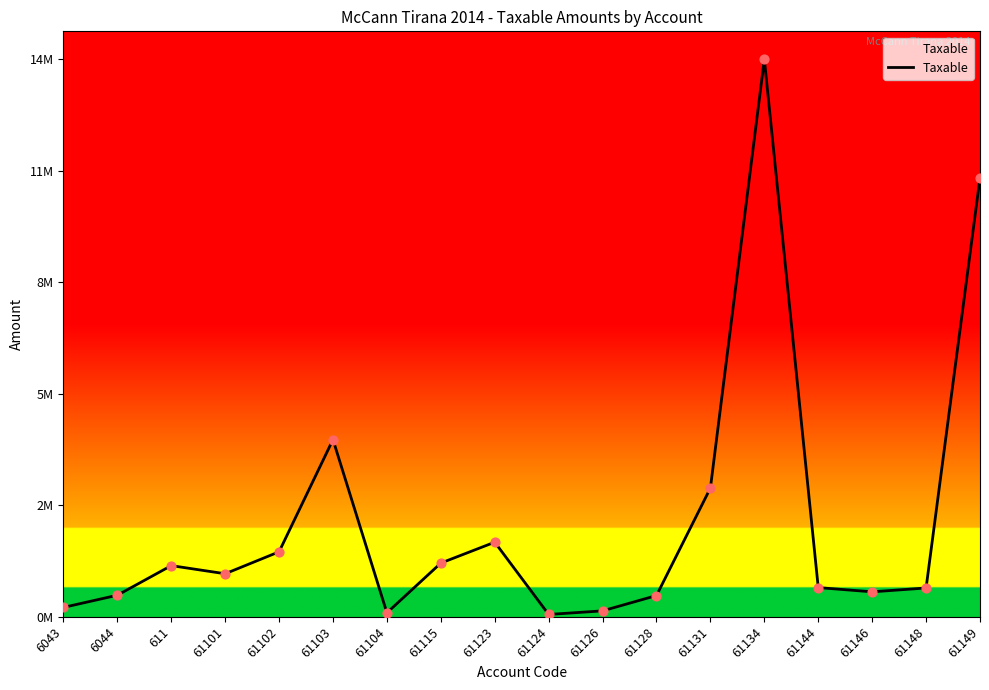

Which has a higher value, 61149 or 61124?

61149